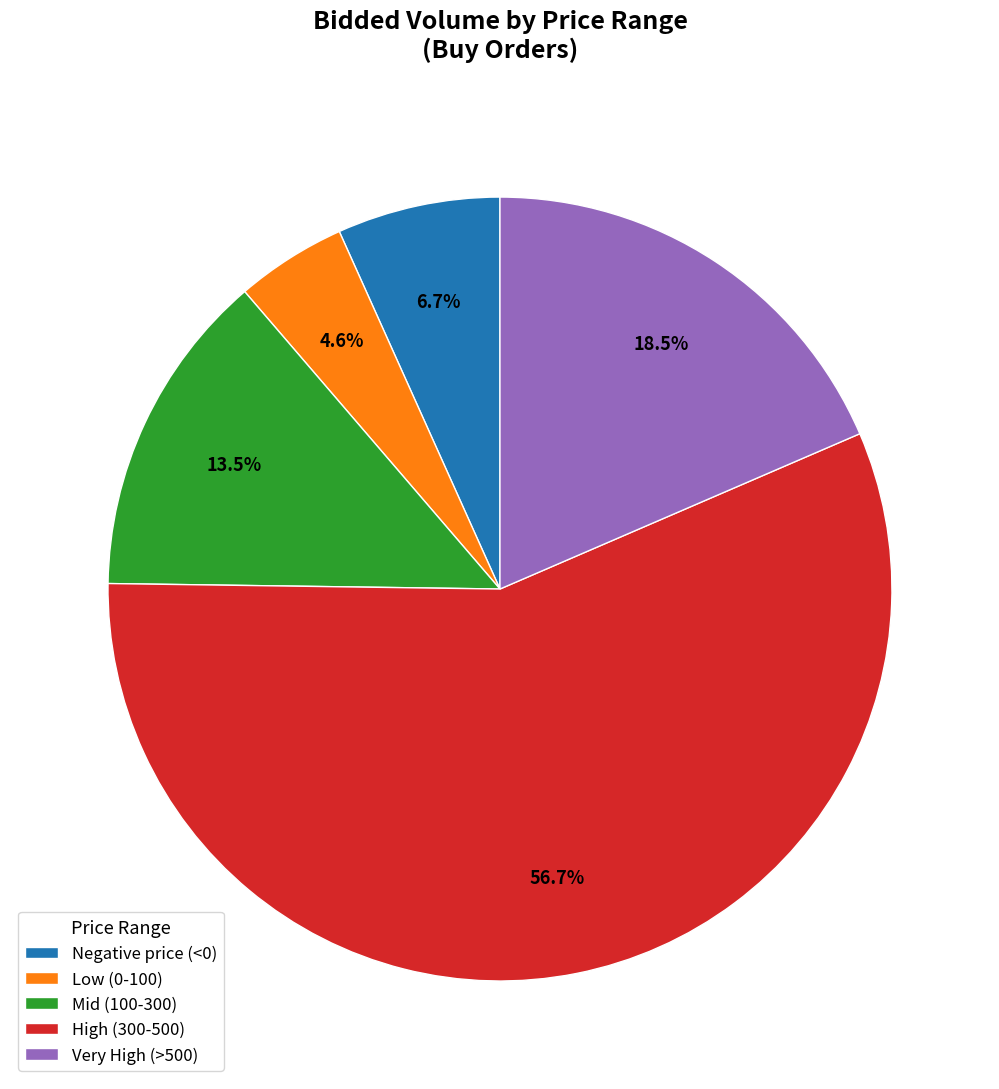

Approximately how many times larger is the value at Very High (>500) compared to Negative price (<0)?

2.8